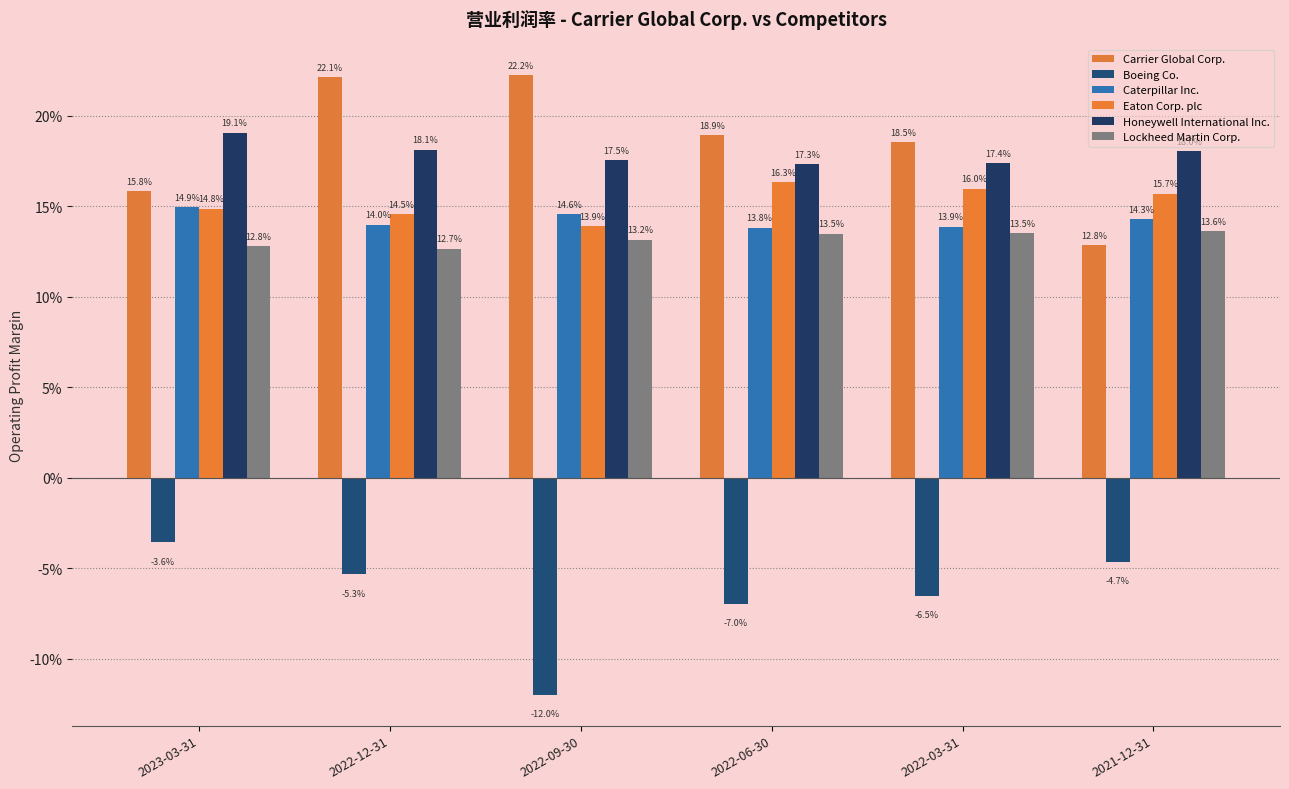

Does the chart contain any negative values?

Yes